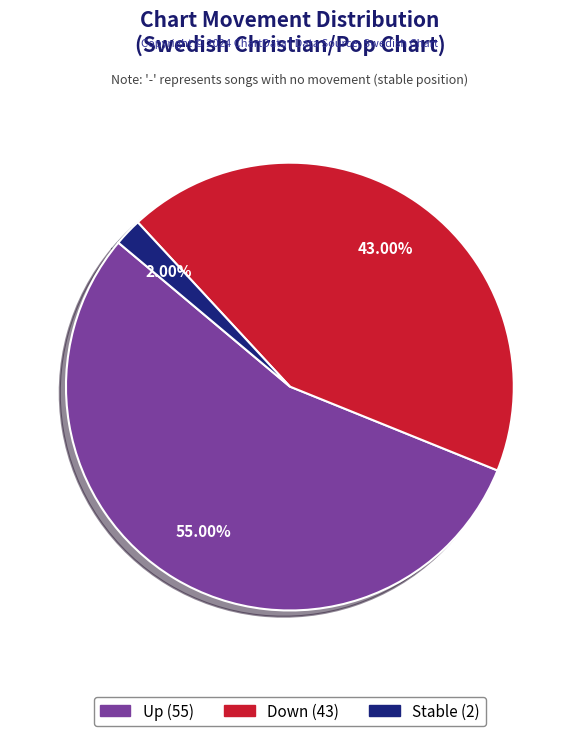

Does any single category account for the majority?

Yes